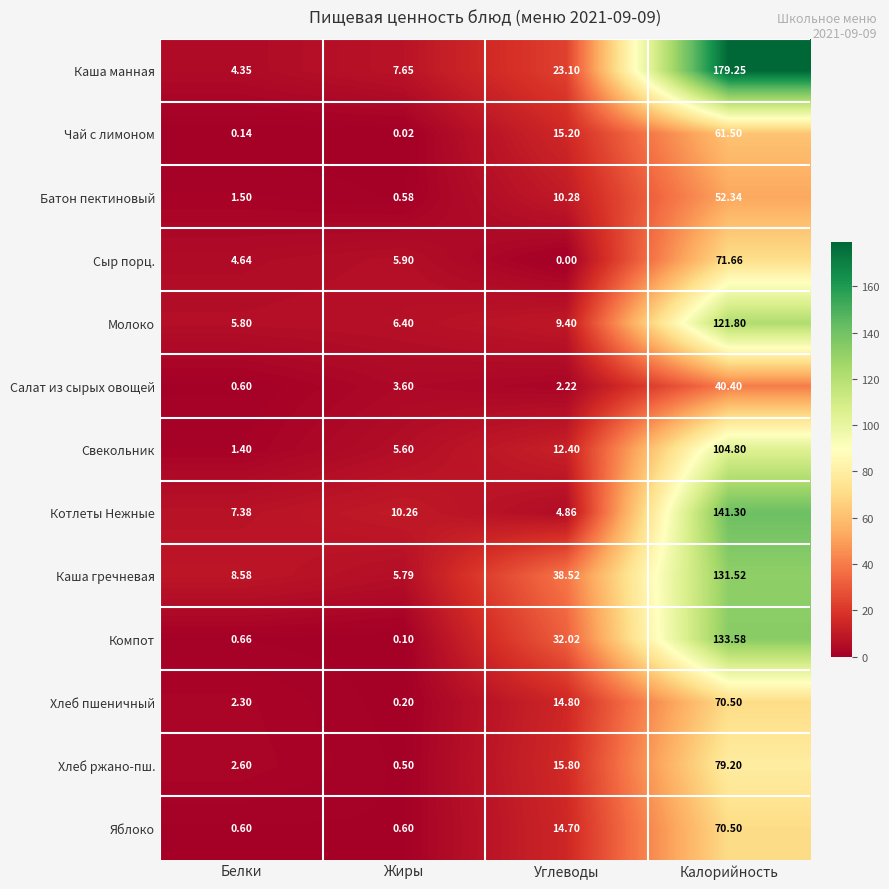

Rank the series at Жиры from lowest to highest value.

Чай с лимоном, Компот, Хлеб пшеничный, Хлеб ржано-пш., Батон пектиновый, Яблоко, Салат из сырых овощей, Свекольник, Каша гречневая, Сыр порц., Молоко, Каша манная, Котлеты Нежные